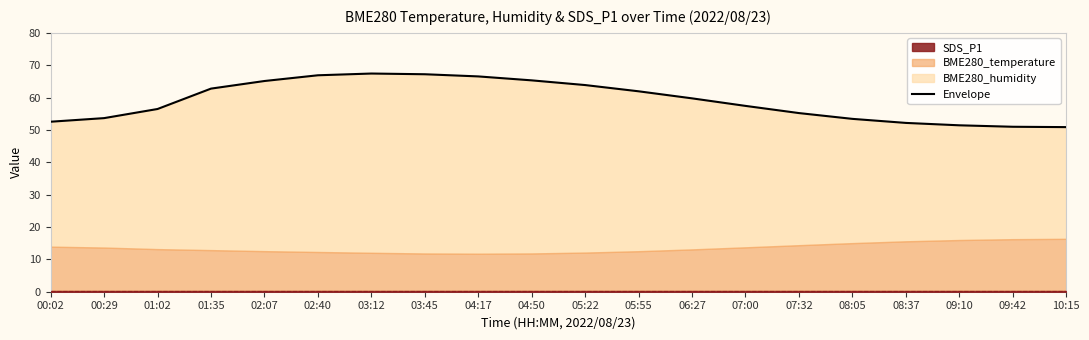

The chart shows a value of 23.3 at 02:07. True or false?

False